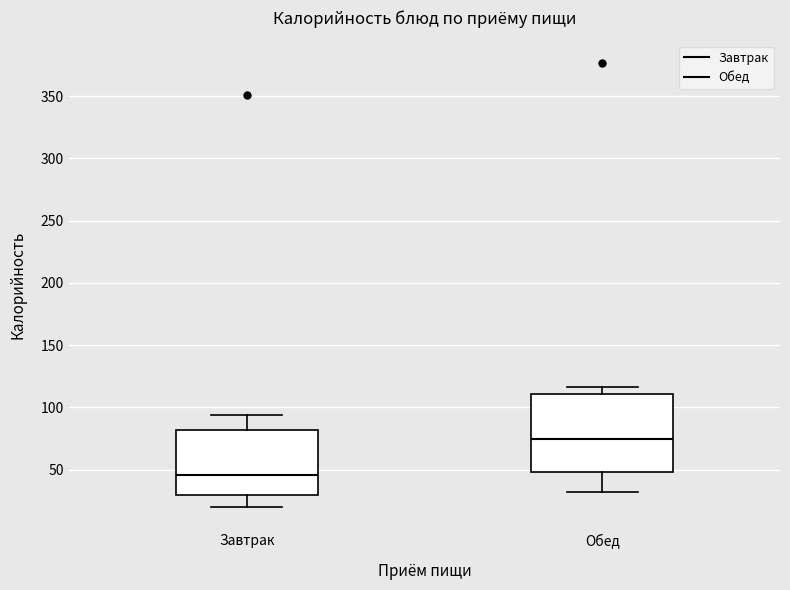

Which box has the lowest median line?

Завтрак